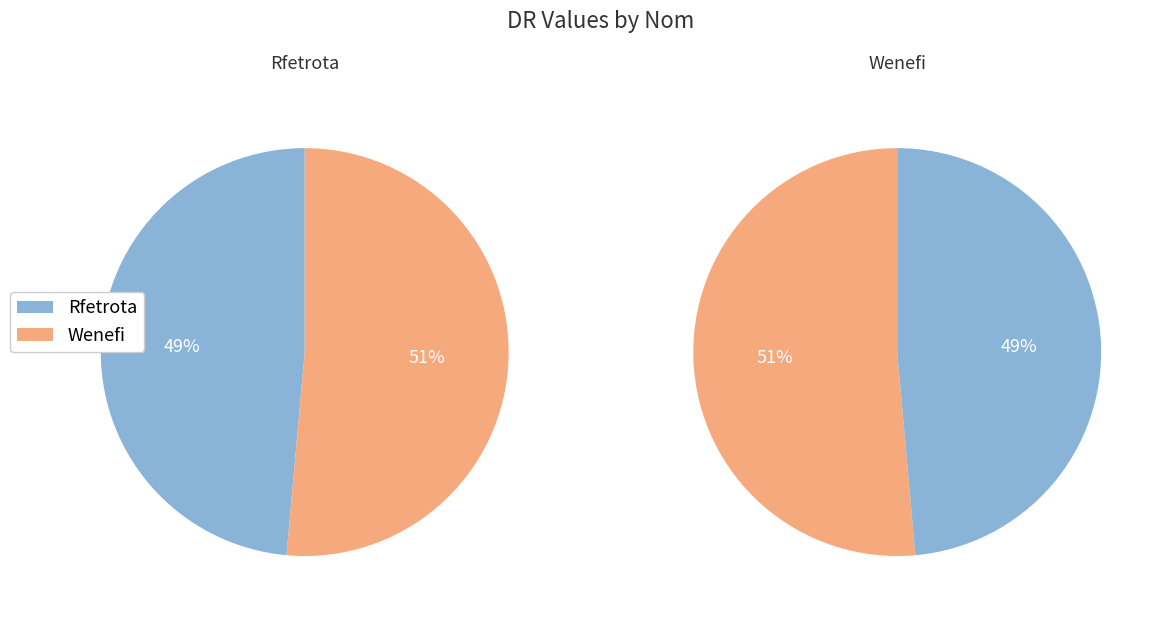

Is there a majority slice in this chart?

Yes